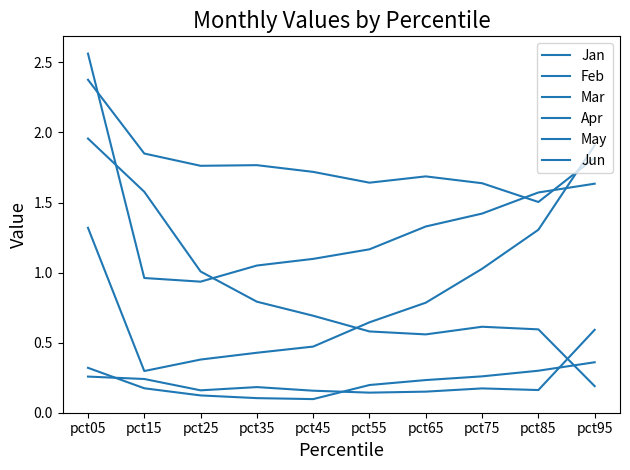

Which series has the largest range (max minus min)?

Jan